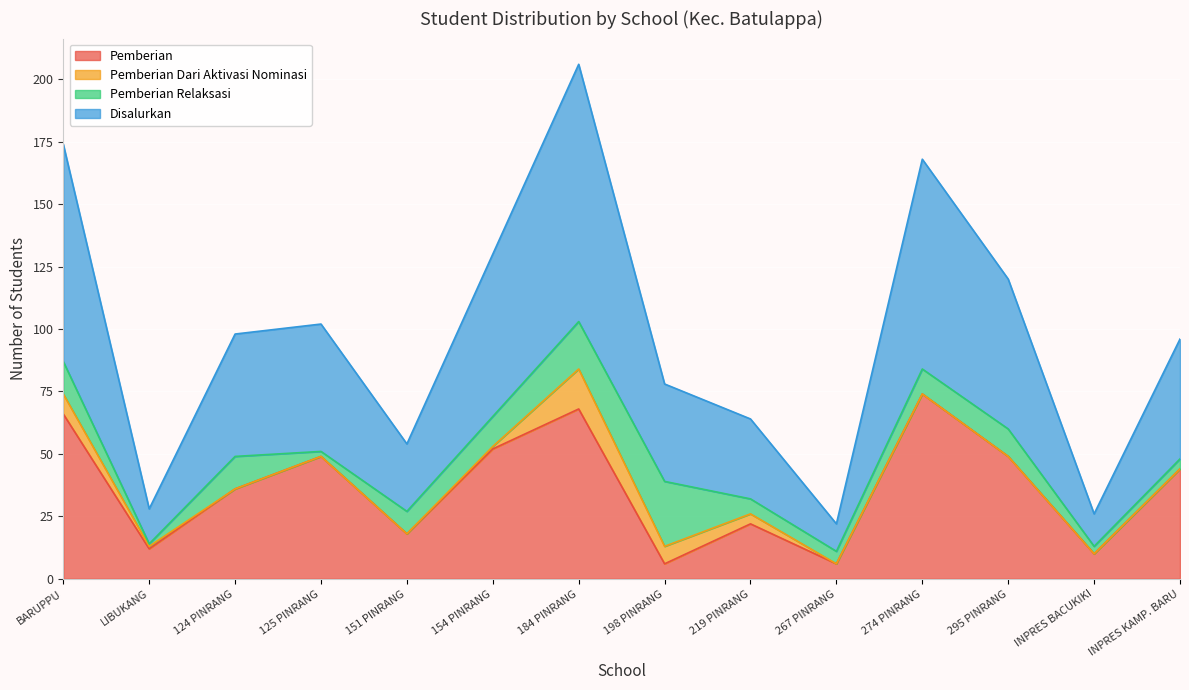

Is it true that Disalurkan equals 123 at BARUPPU?

False